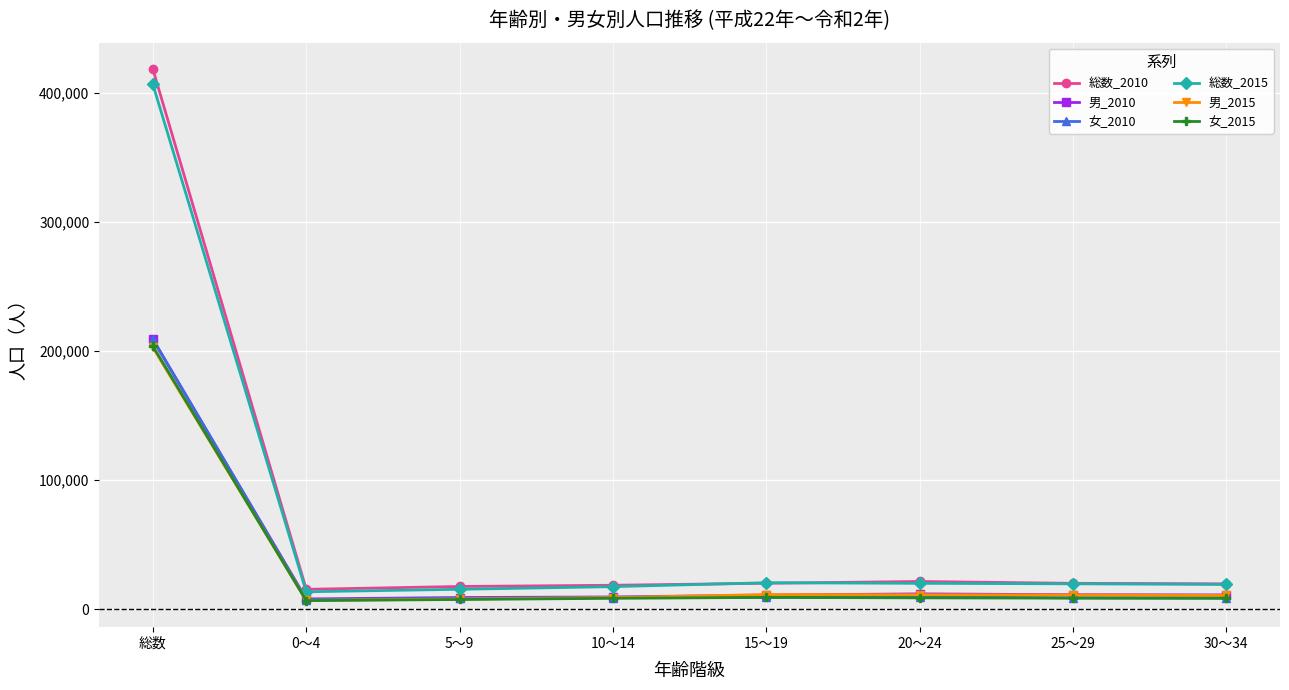

Which series has the widest spread of values?

総数_2010